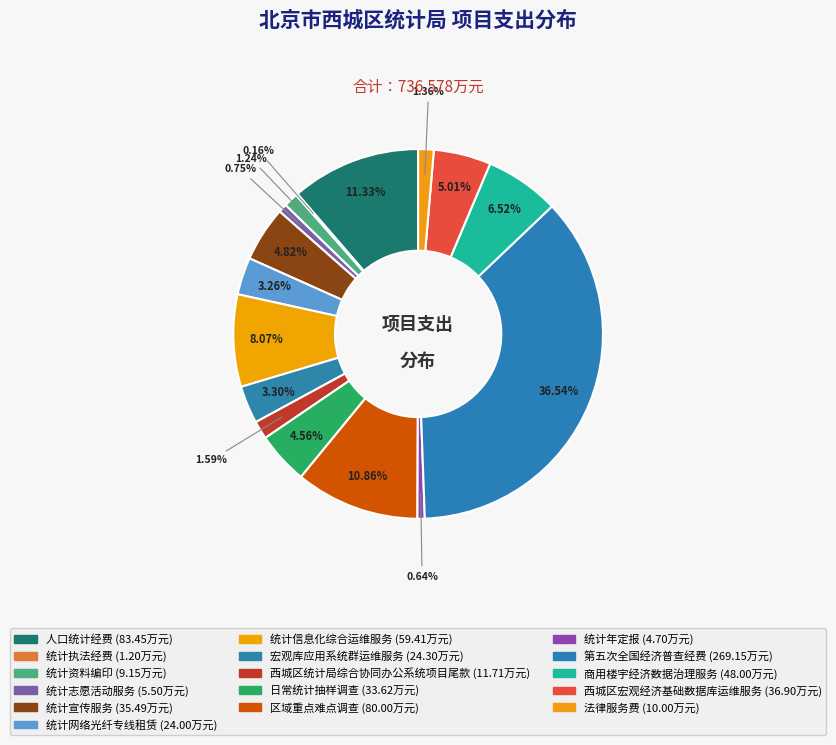

To the nearest percent, what is the average slice percentage?

6%